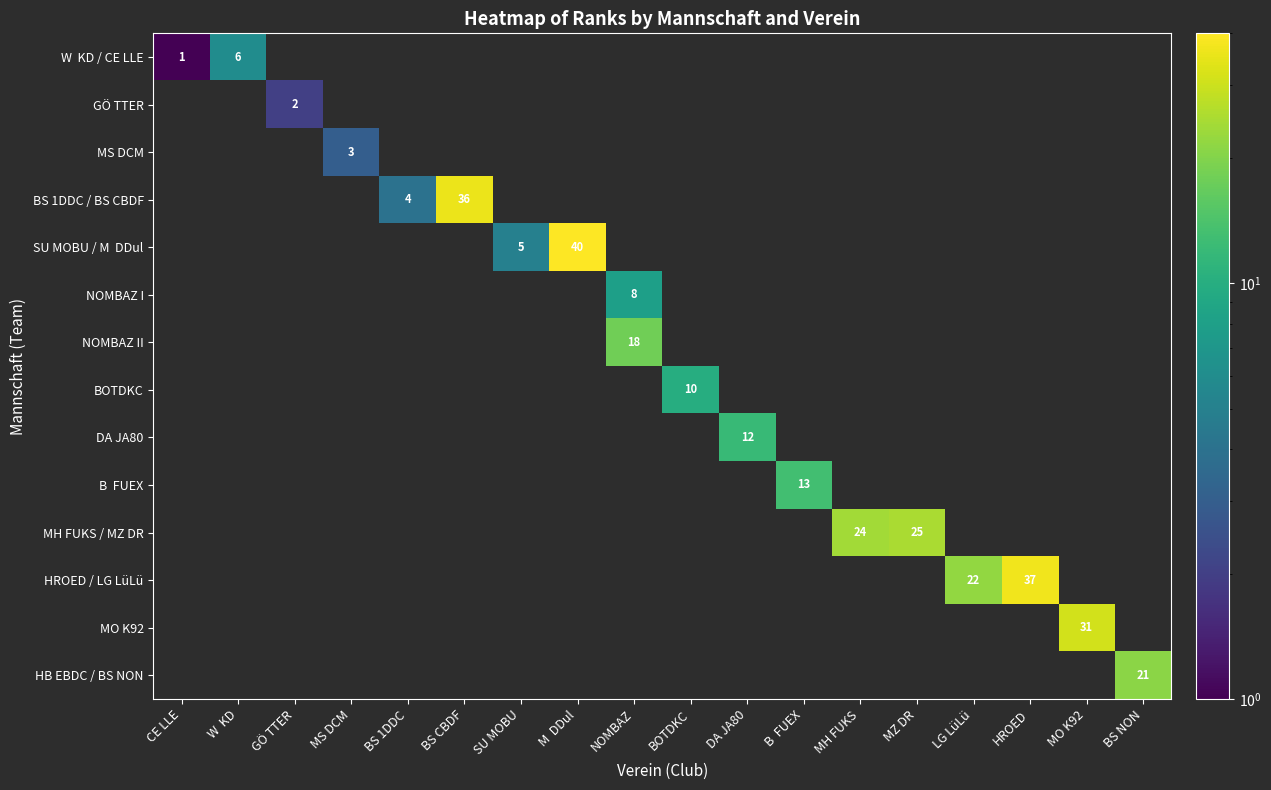

Which has a higher value, BOTDKC or NOMBAZ?

NOMBAZ